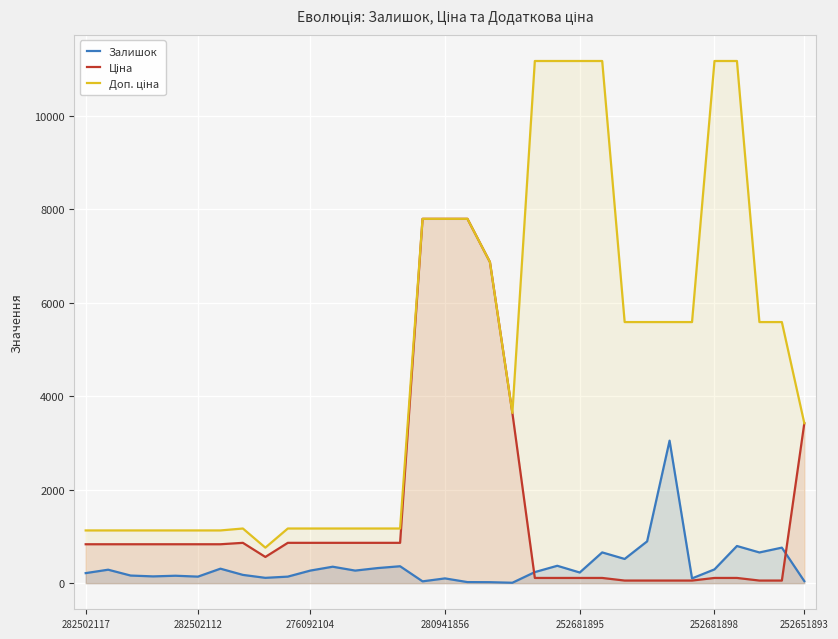

What is the label of the 24th point from the left?

23